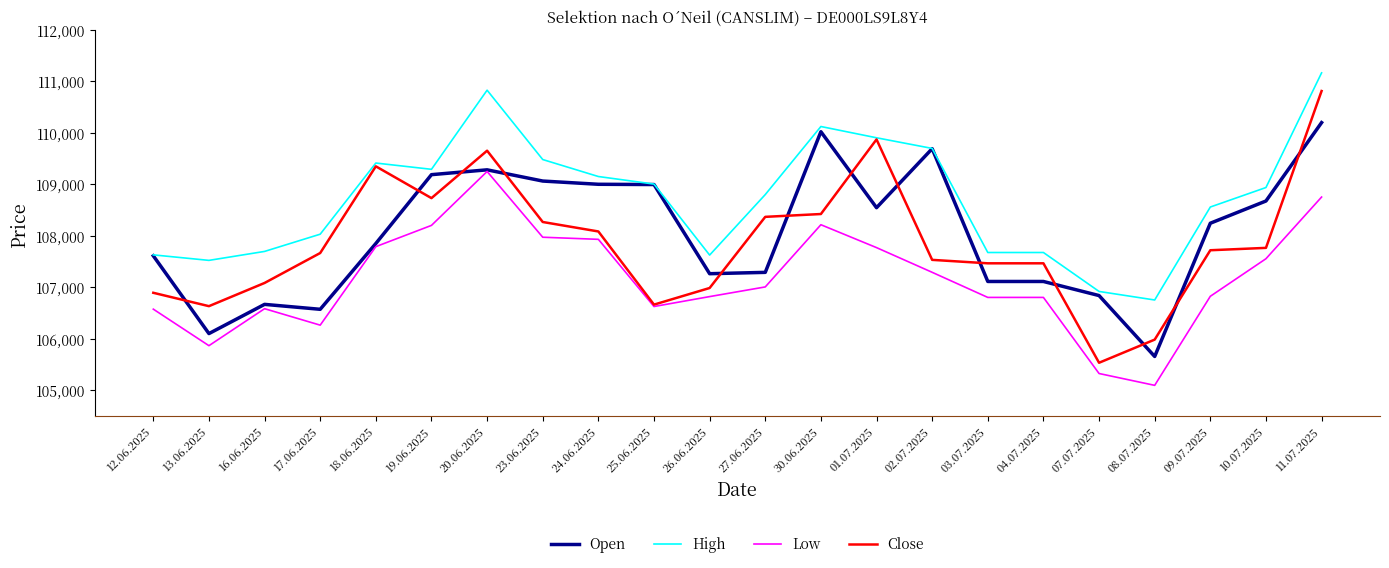

True or false: High and Low cross at least once.

False